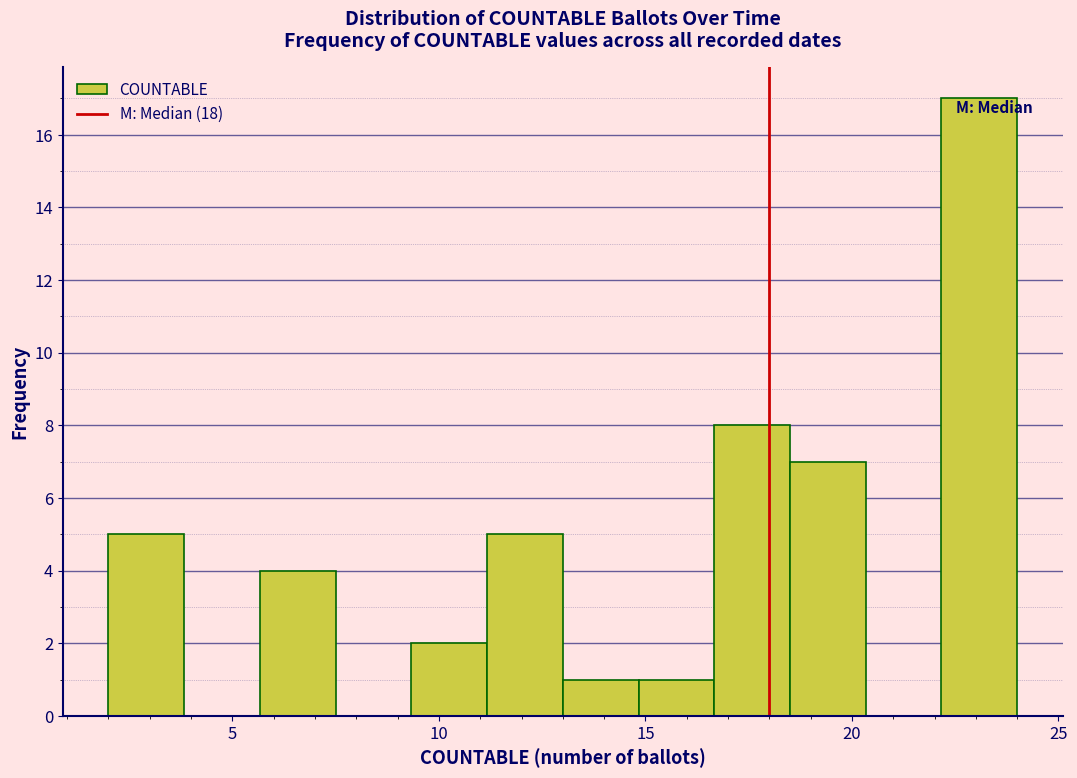

Read against the x-axis, roughly where is the centre of the tallest bar?

23.0